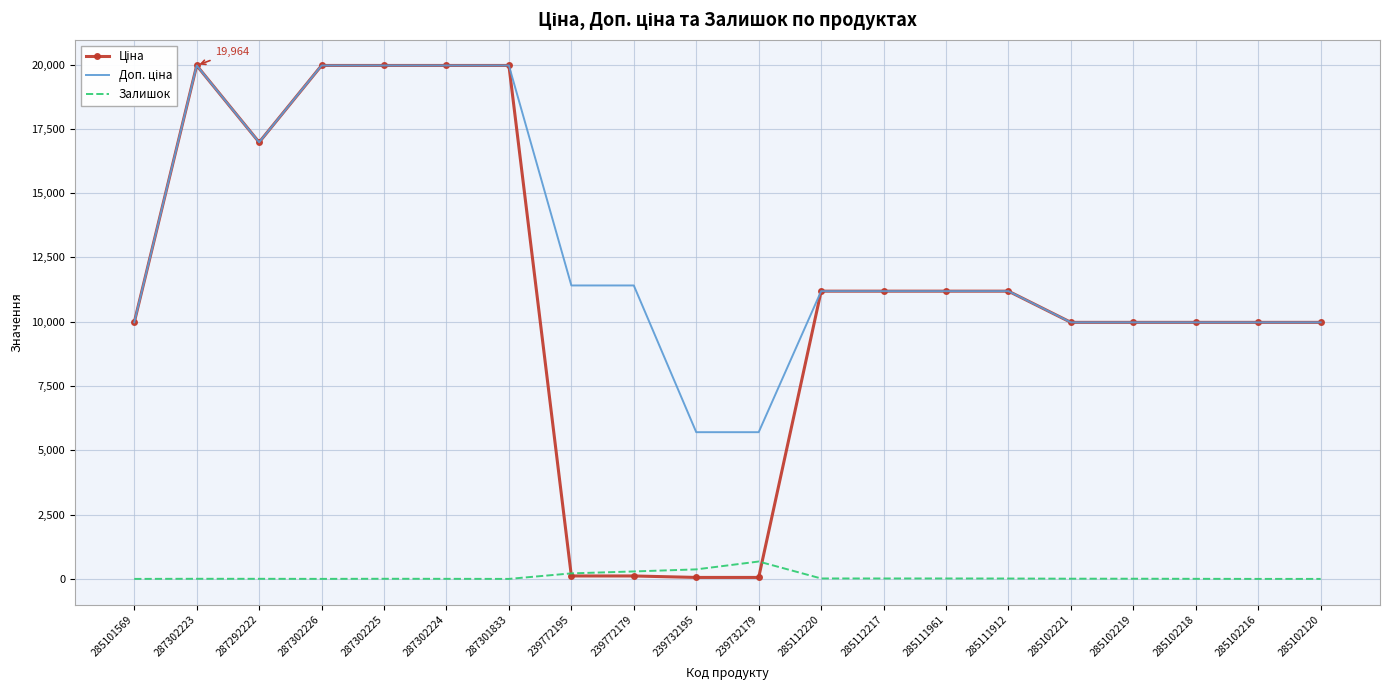

The Залишок series shows 5.0 at 287302225. True or false?

True